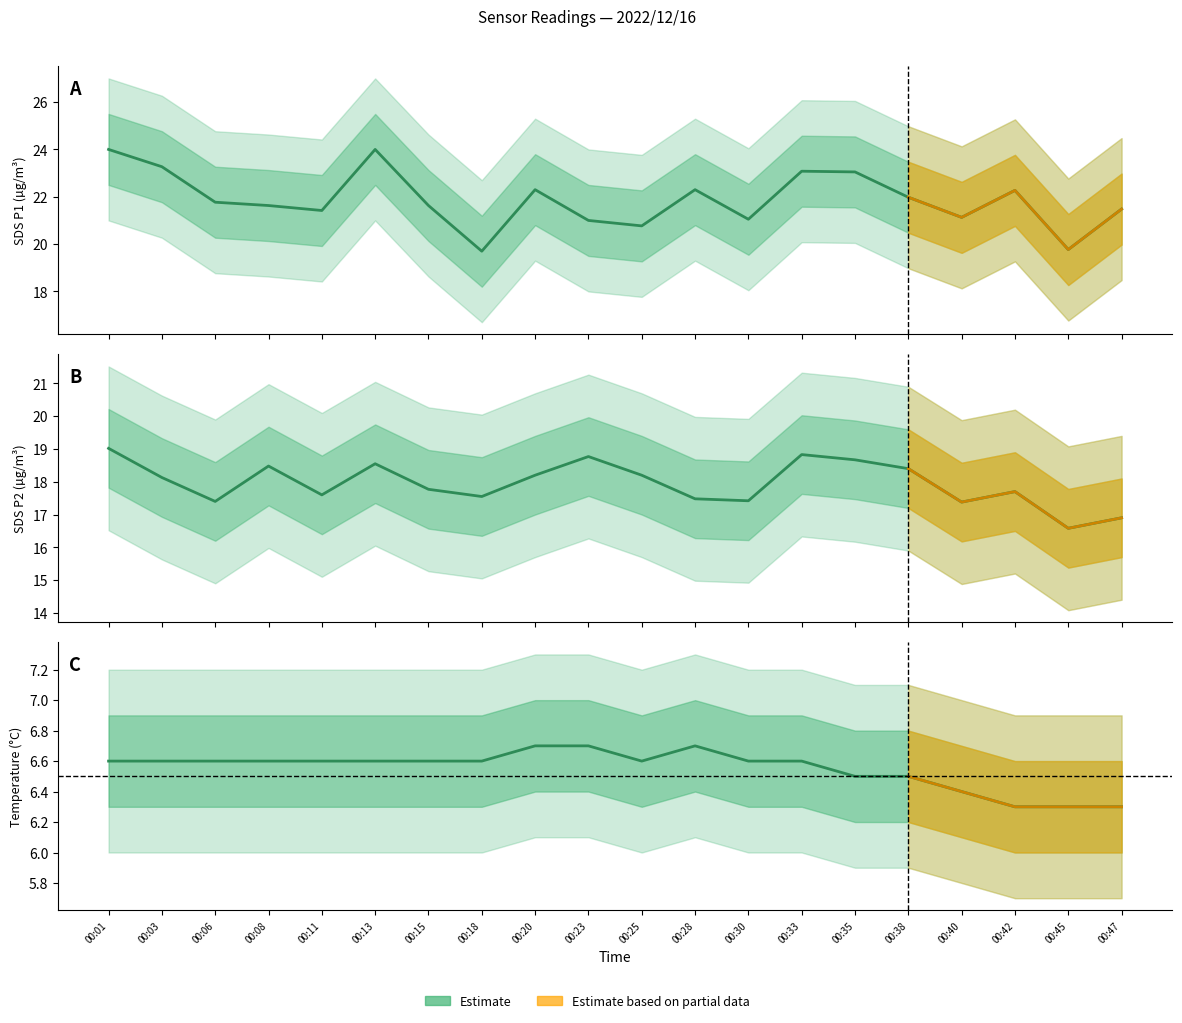

Is the value of Temp at 00:23 greater than the value of SDS_P2 at 00:25?

No